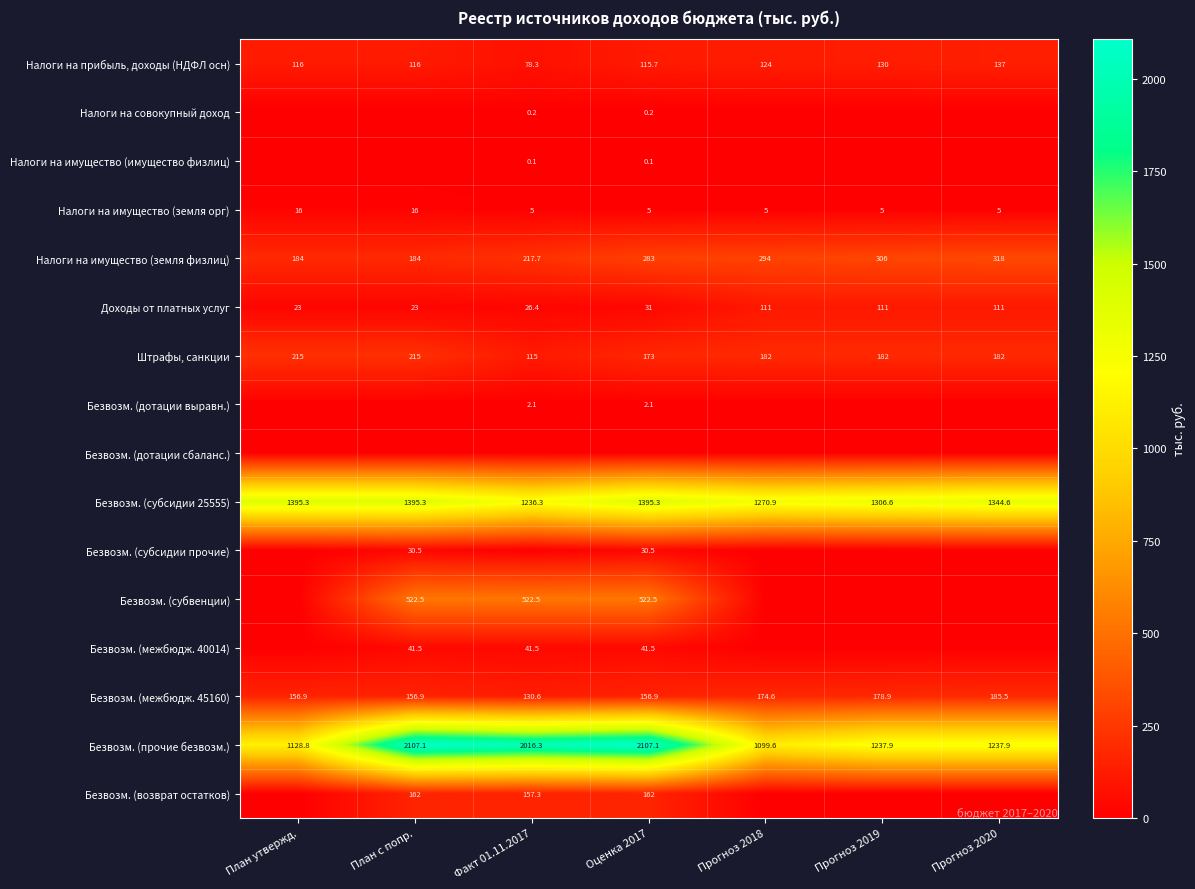

Is the value of Безвозм. (межбюдж. 45160) at Факт 01.11.2017 greater than the value of Налоги на прибыль, доходы (НДФЛ осн) at Оценка 2017?

Yes